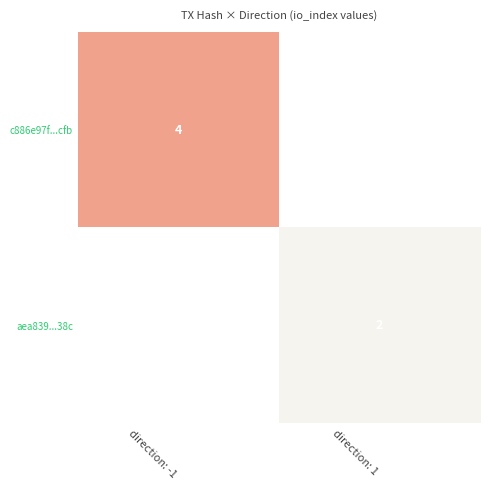

The aea839...38c series shows 1 at direction: 1. True or false?

False